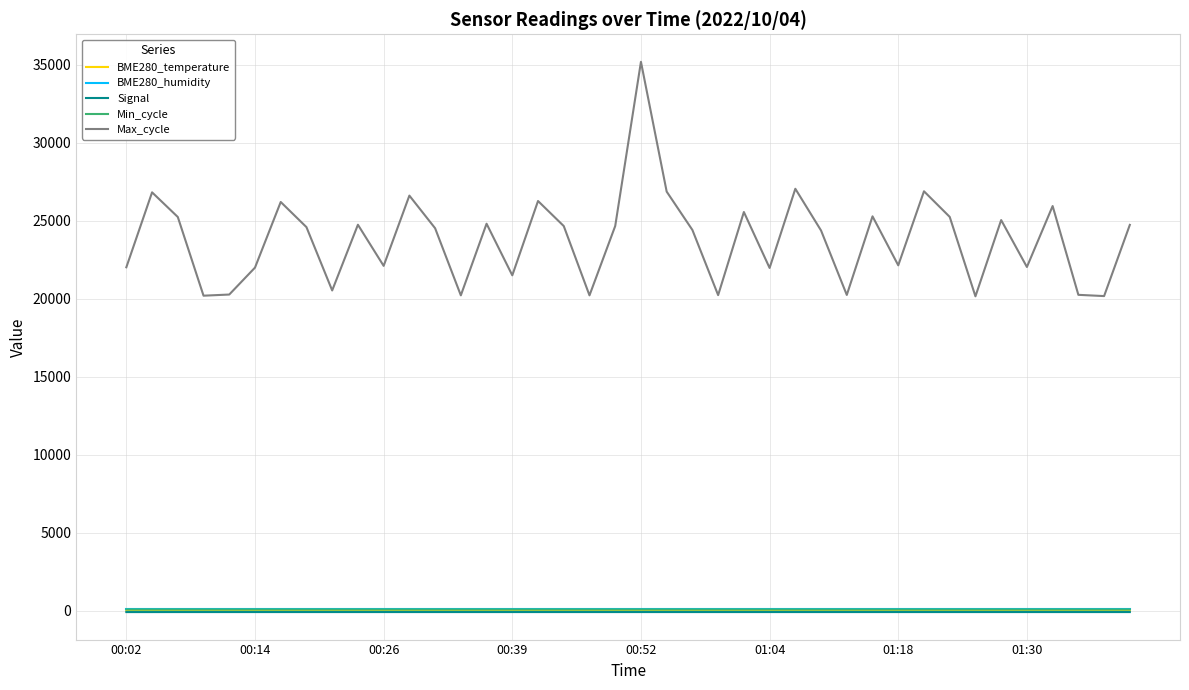

Which series has the largest total across all categories?

Max_cycle